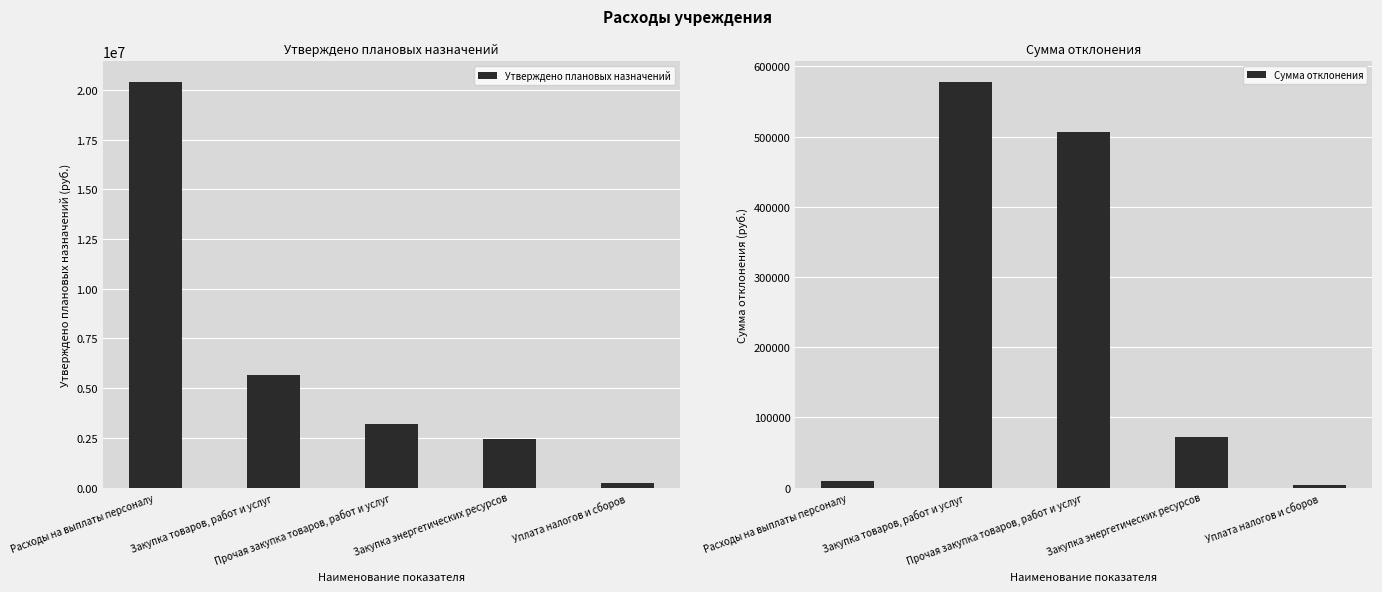

How many bars are there in total?

10